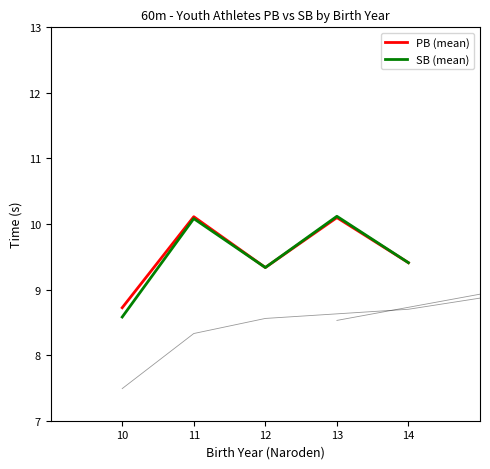

Which series has the largest total across all categories?

PB (mean)